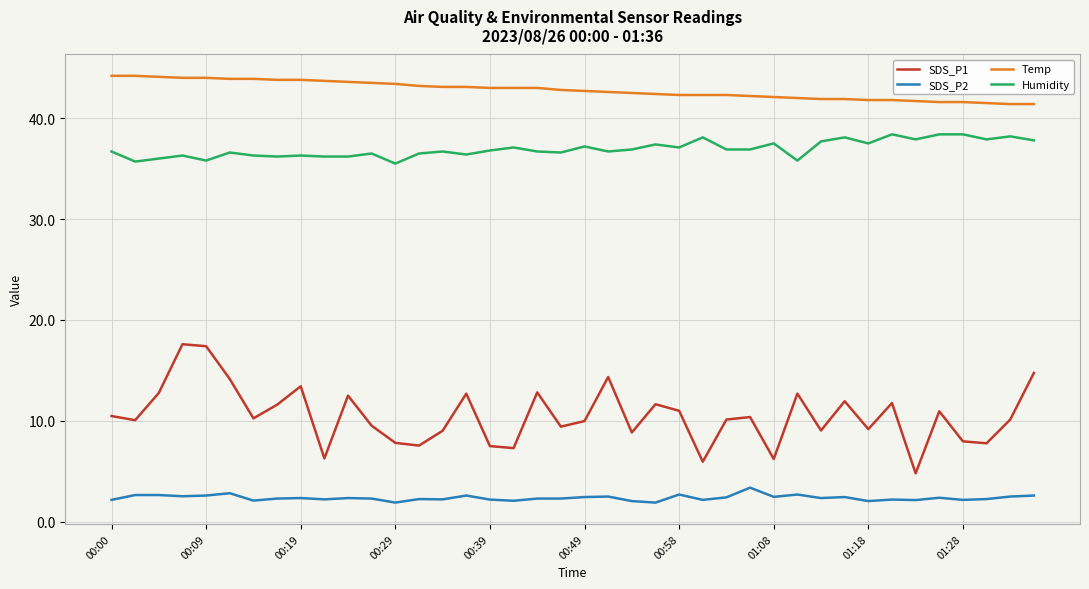

Which series has the largest total across all categories?

Temp